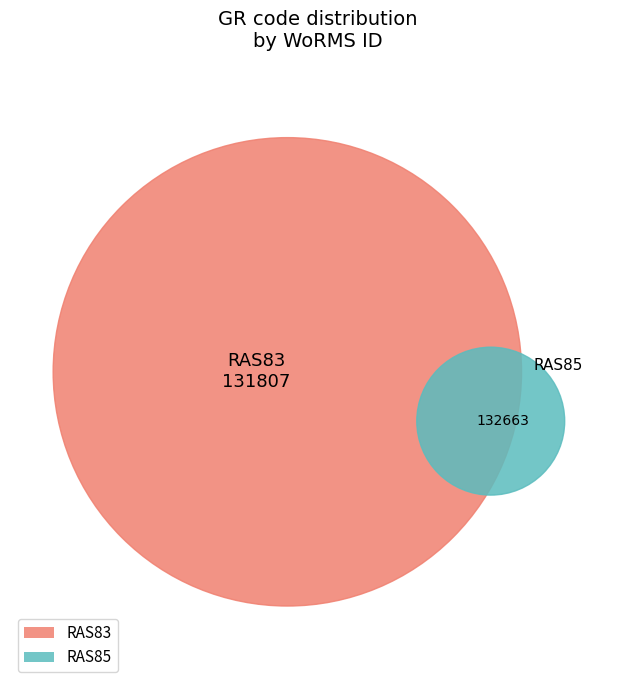

To the nearest percent, what percentage of the pie is RAS83?

50%